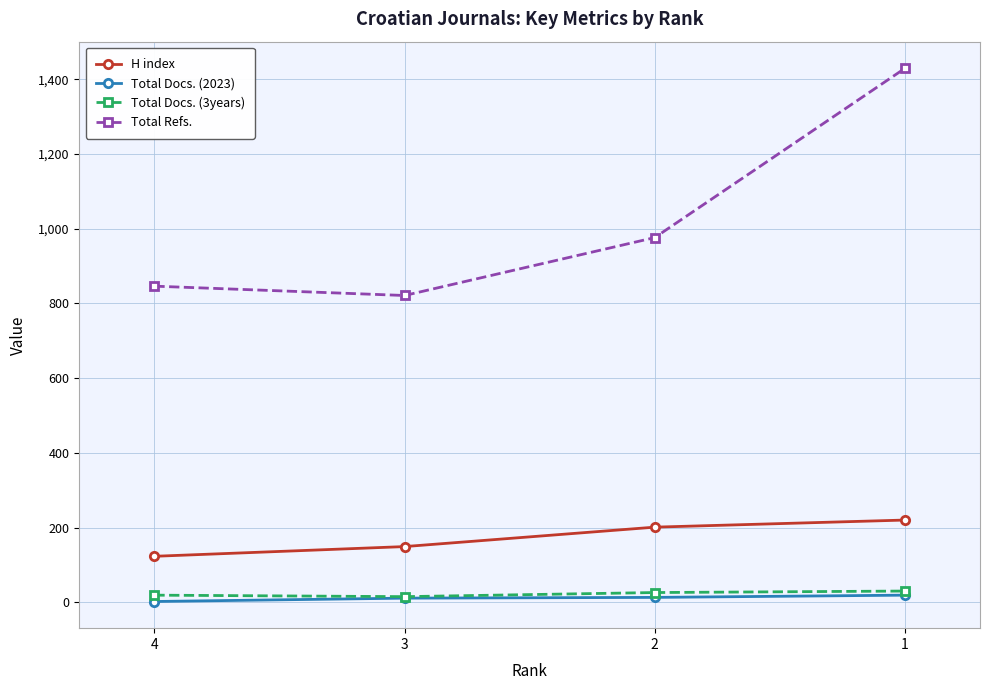

What is the sum of all Total Docs. (2023) values?

45